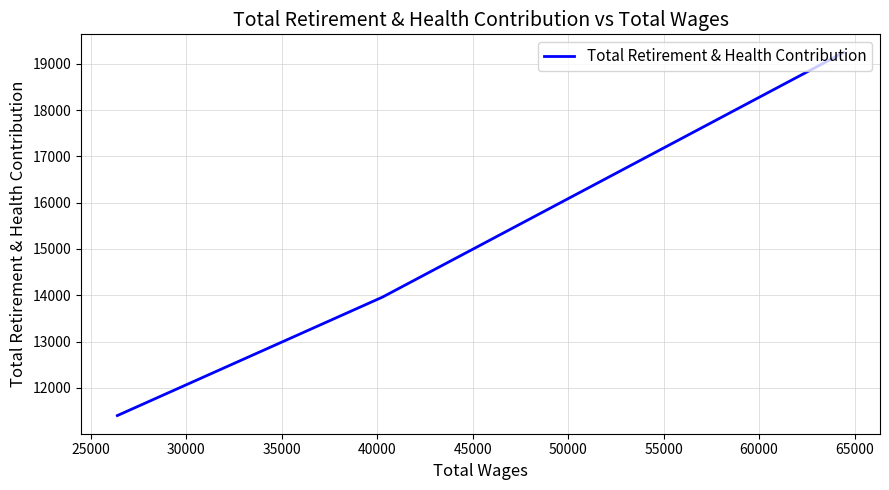

True or false: the data shows 12607 at 20000.

False